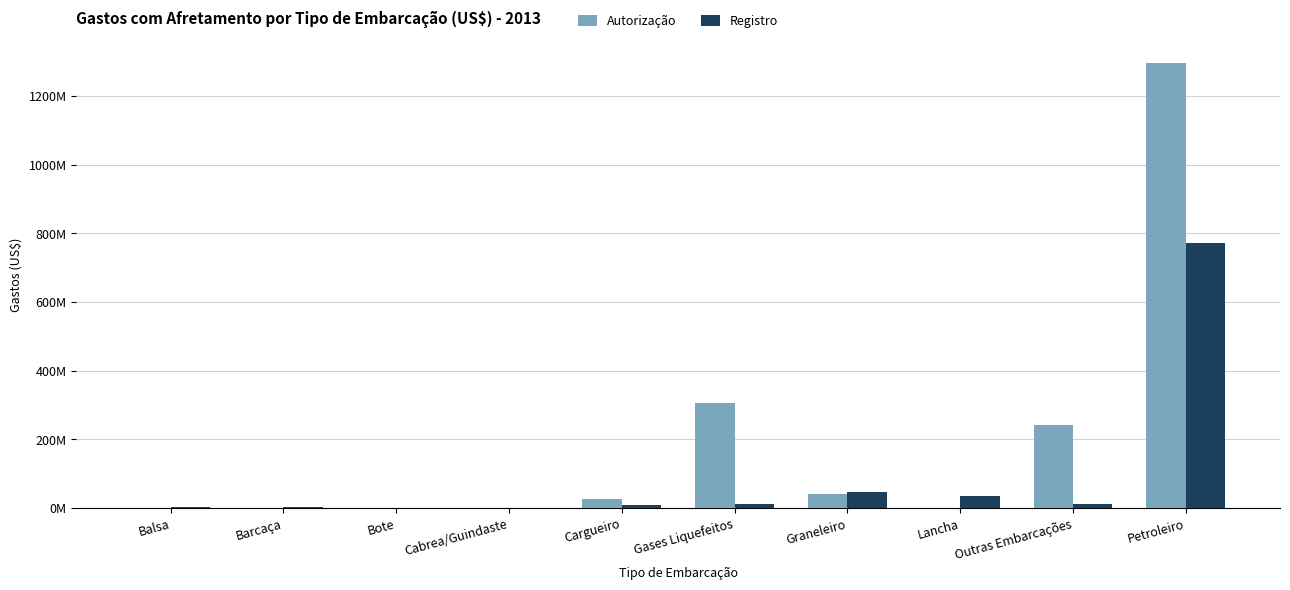

What is the difference between the maximum and minimum values in the Registro series?

770846609.7